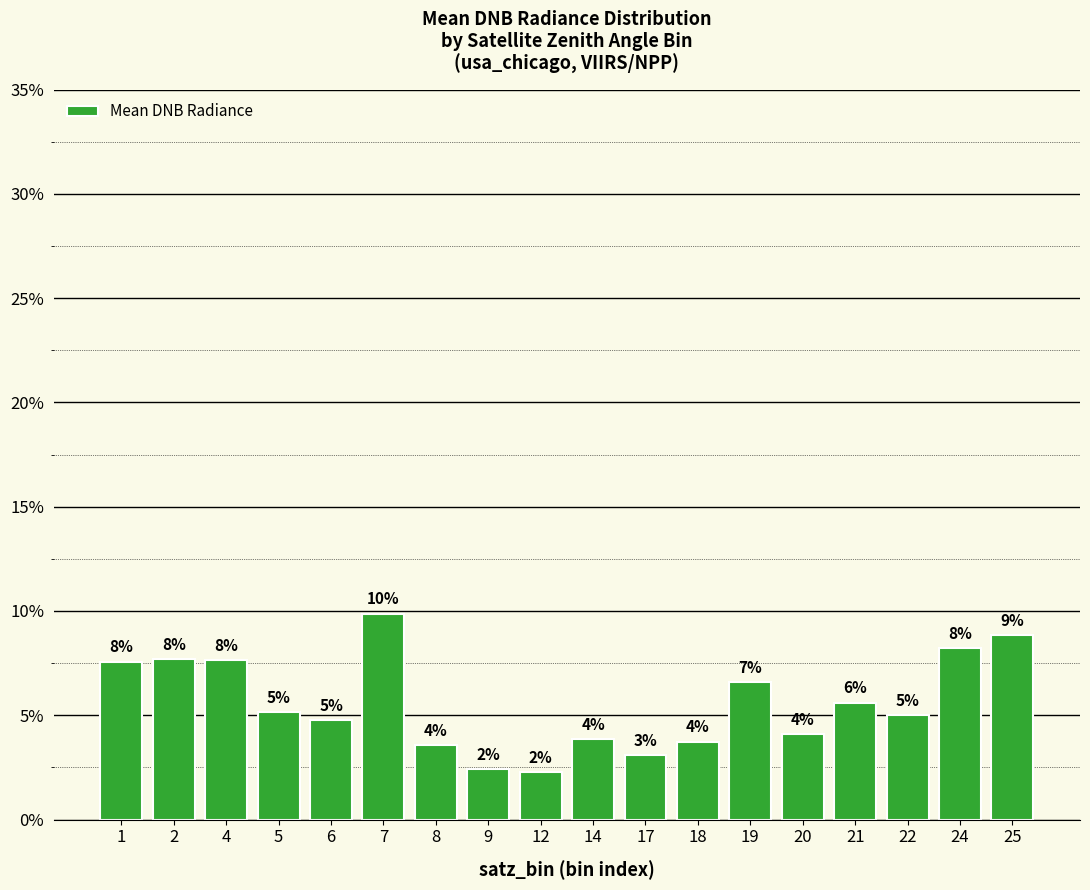

Which label corresponds to the smallest value in the chart?

12